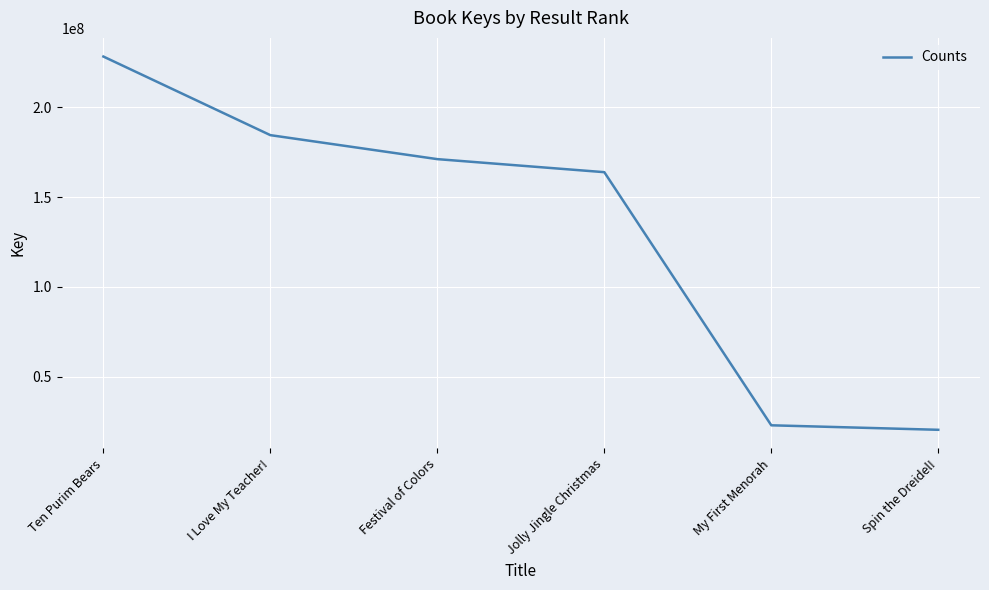

Which has a higher value, Spin the Dreidel! or Ten Purim Bears?

Ten Purim Bears